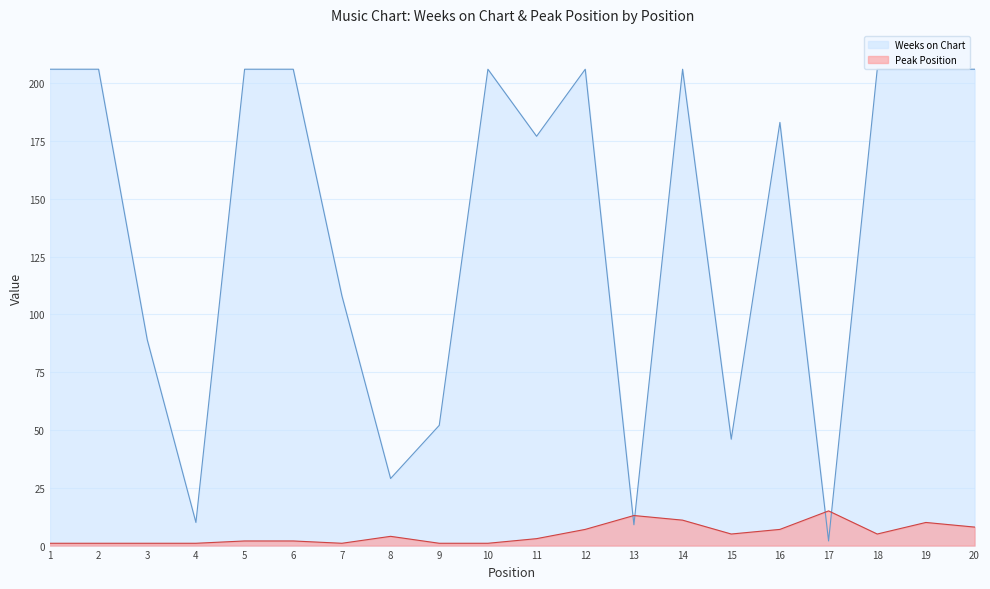

True or false: Peak Position has more than 2 points higher than both neighbors.

True